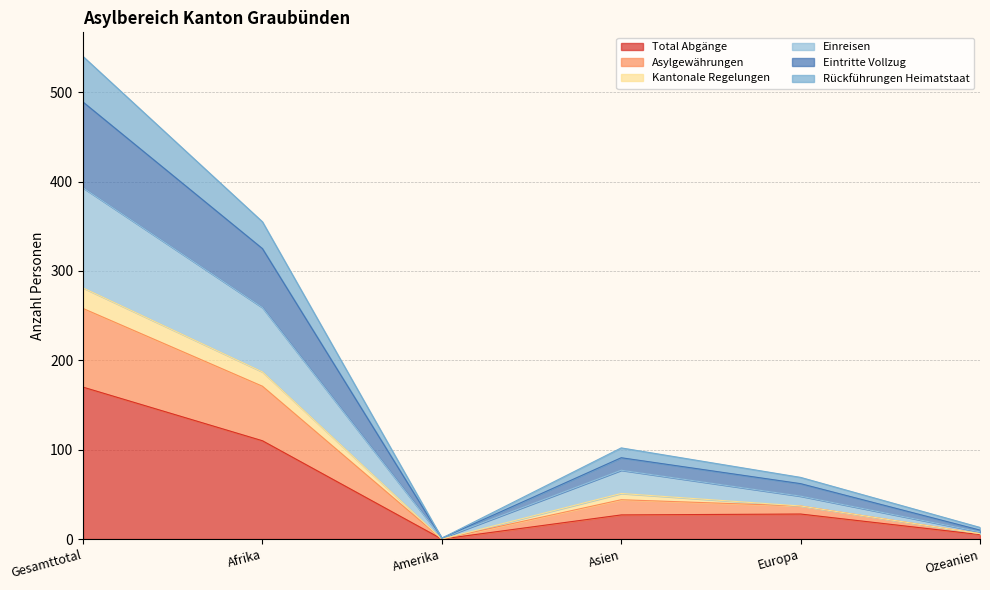

True or false: Einreisen and Asylgewährungen intersect in this chart.

False